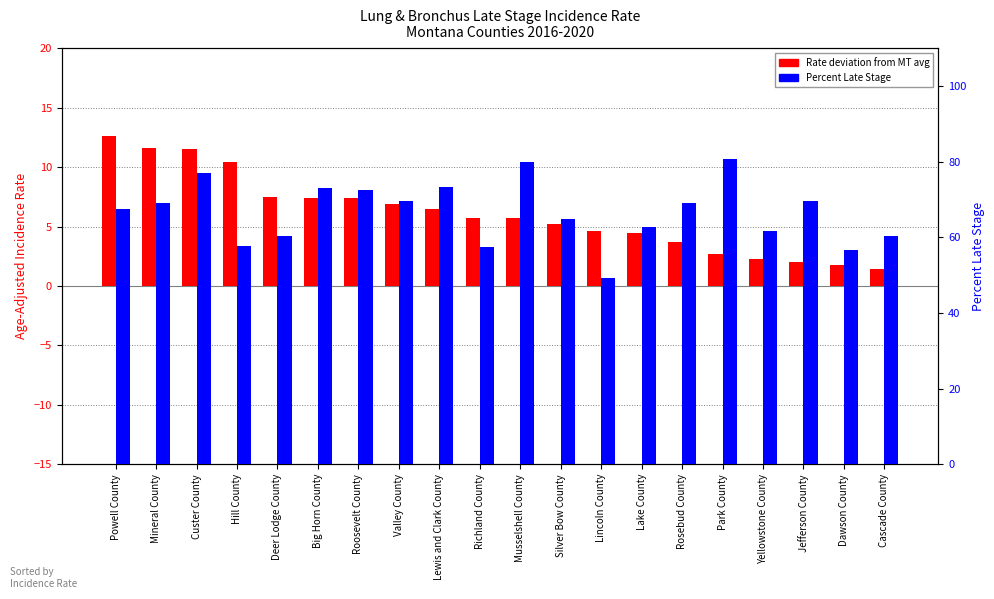

What is the label of the 2nd bar from the right?

Dawson County